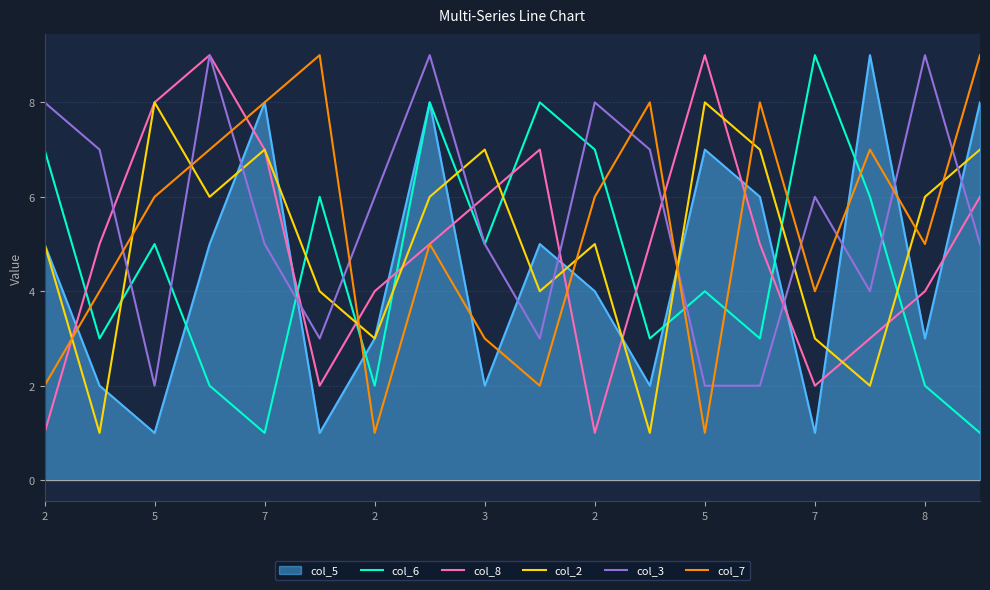

In col_7, how many points are higher than both neighbors (excluding endpoints)?

5